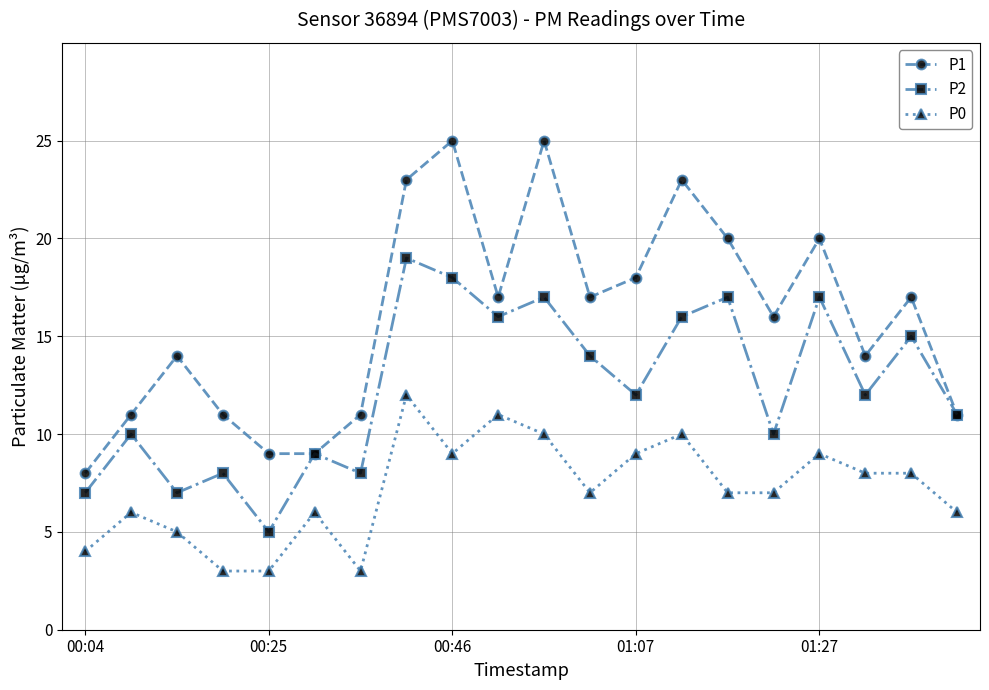

What is the difference between the maximum and second lowest values in the P1 series?

16